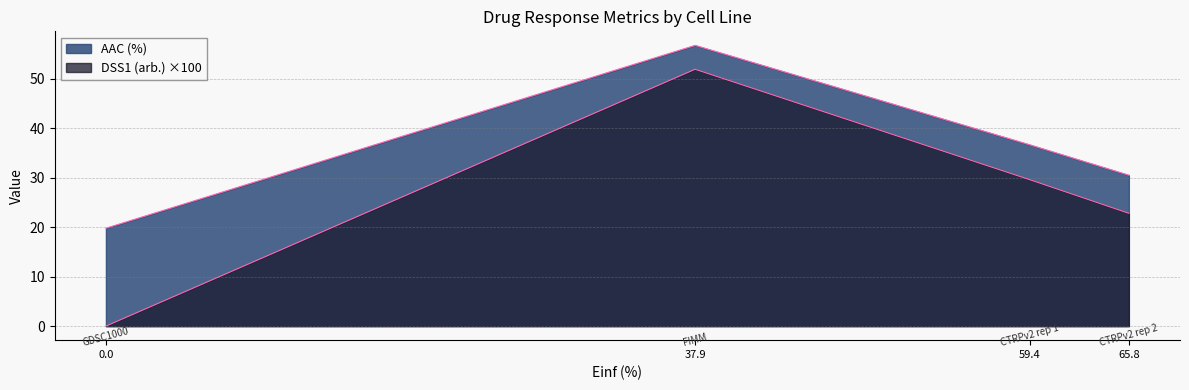

What is the average value of the DSS1 (arb.) series?

26.1